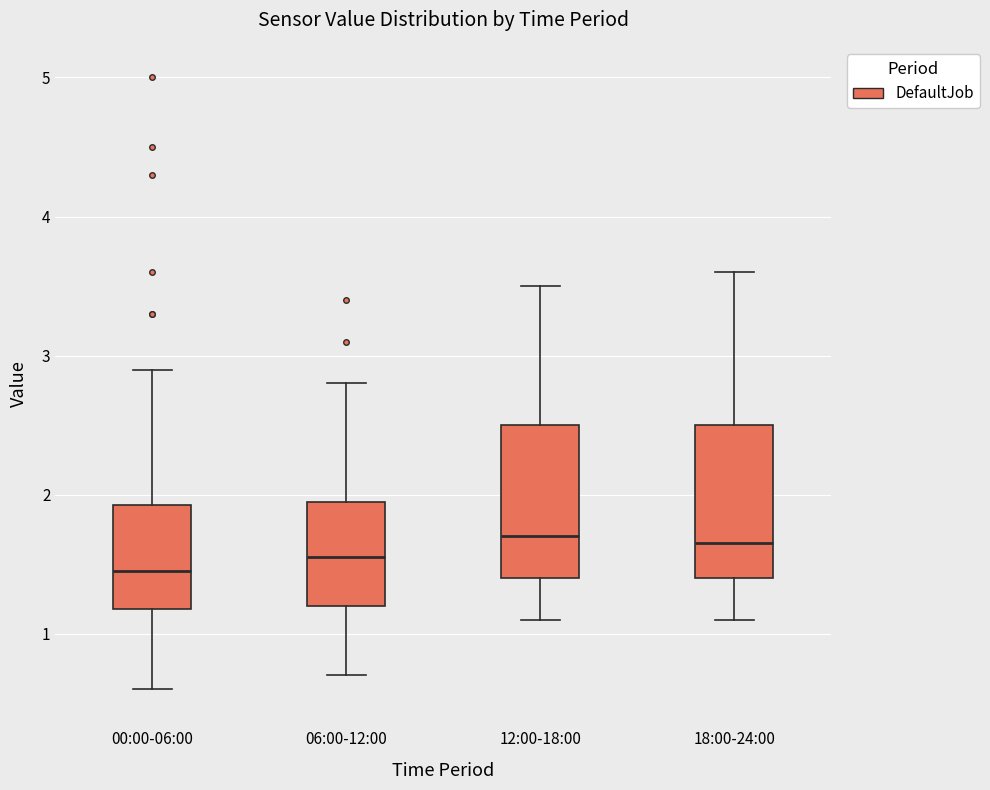

Where does the lower whisker of the box for 06:00-12:00 end on the y-axis? The values are not printed on the chart, so give them approximately, as read against the axis.

0.7